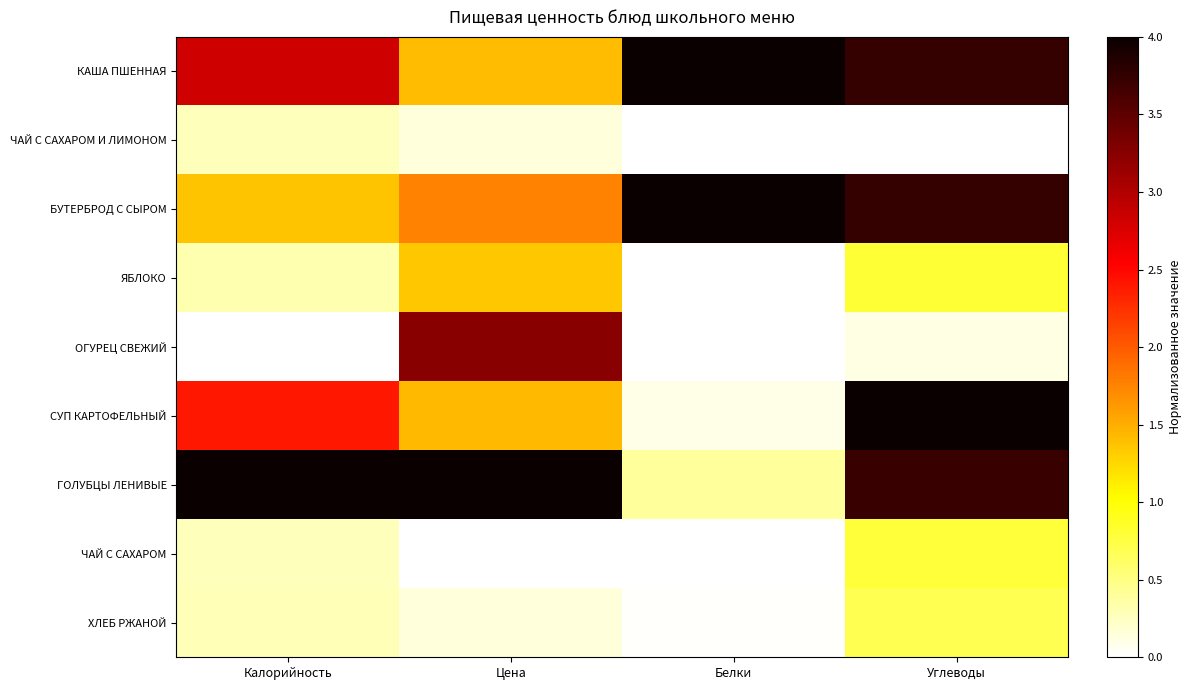

What is the difference between the maximum and minimum values in the ГОЛУБЦЫ ЛЕНИВЫЕ series?

3.6